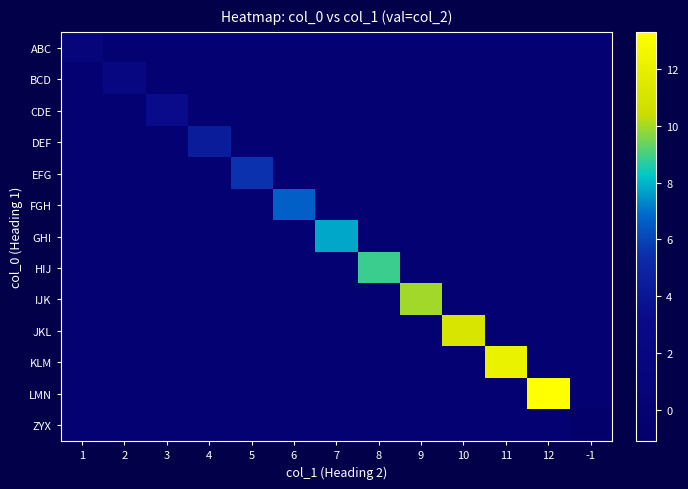

How many data points does each series have?

13